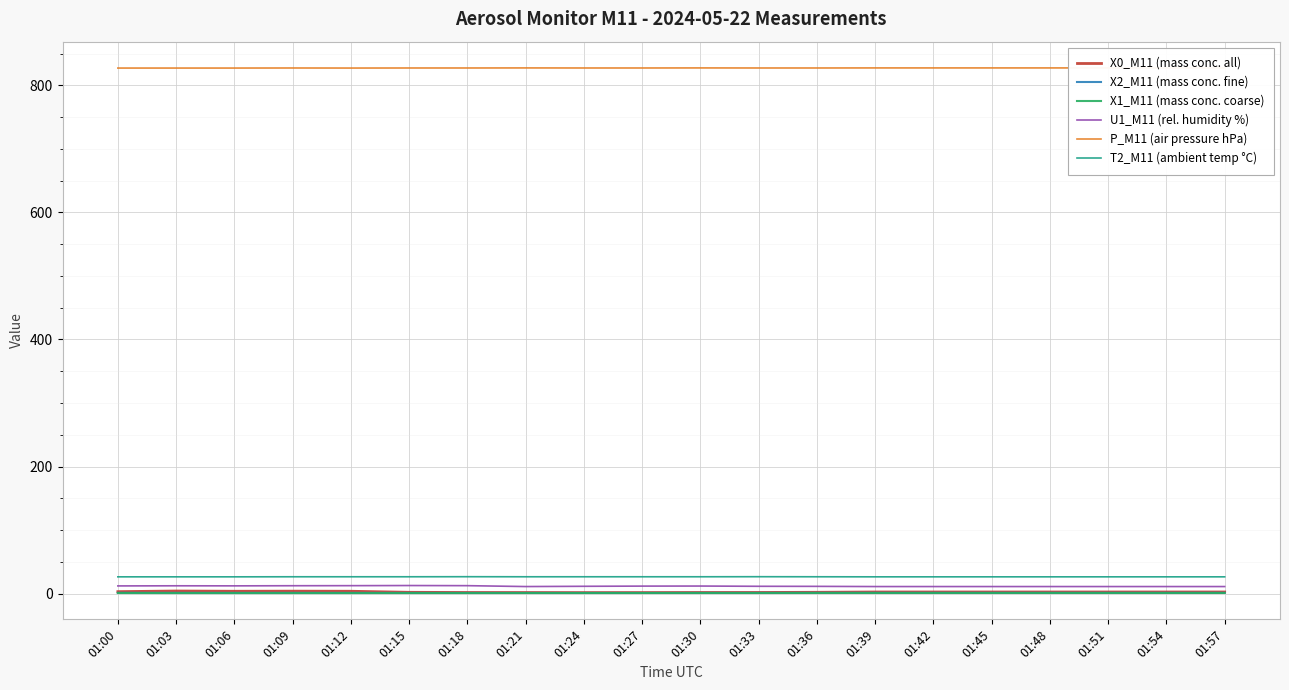

How many X2_M11 (mass conc. fine) values are between 1 and 2?

20